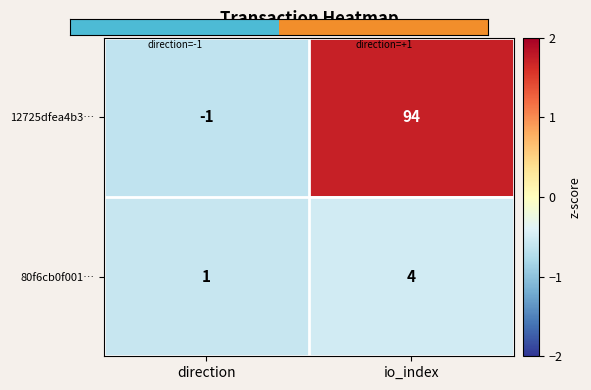

What is the sum of the 80f6cb0f001… values at io_index and direction?

5